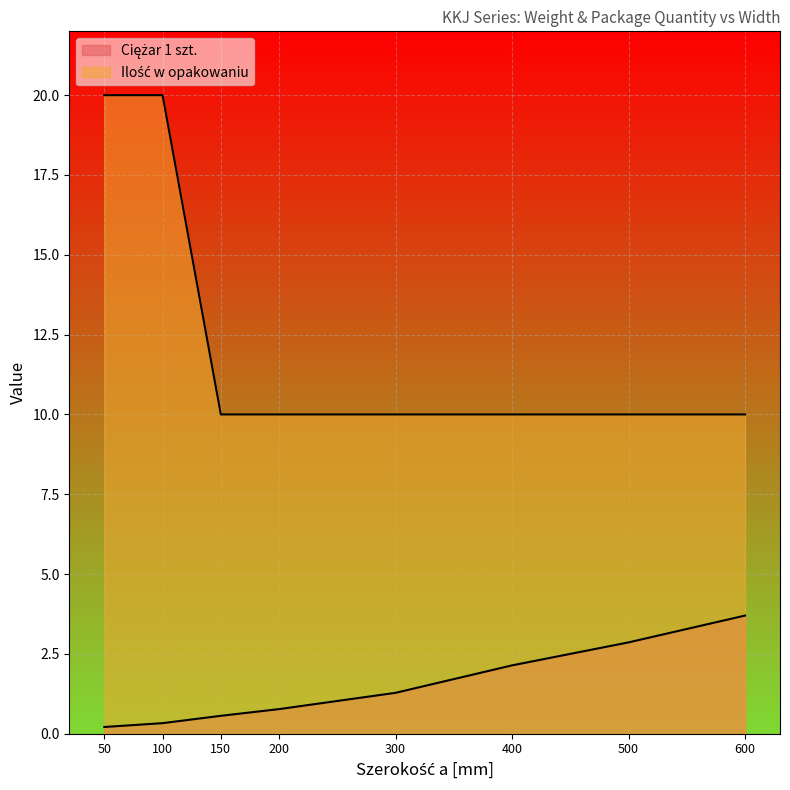

At which label does Ciężar 1 szt. first exceed 1?

300